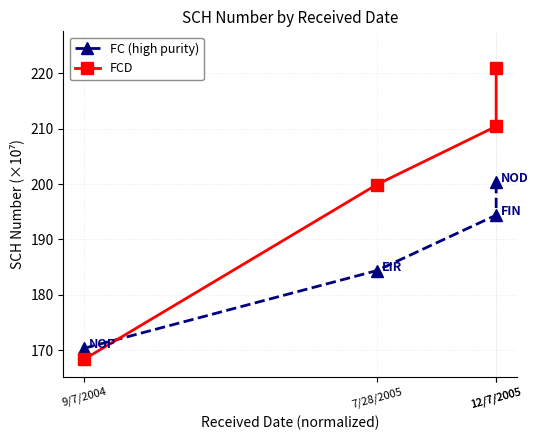

Which series has the largest total across all categories?

FCD